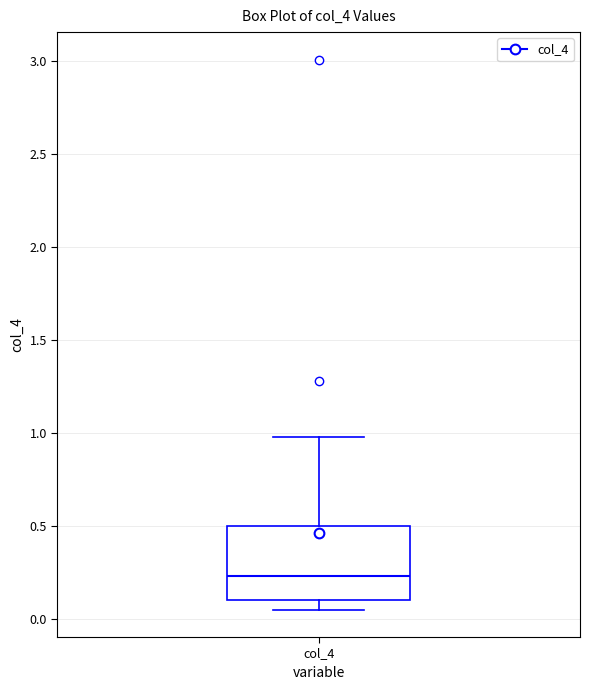

Where does the upper whisker of the box for col_4 end on the y-axis? The values are not printed on the chart, so give them approximately, as read against the axis.

1.00